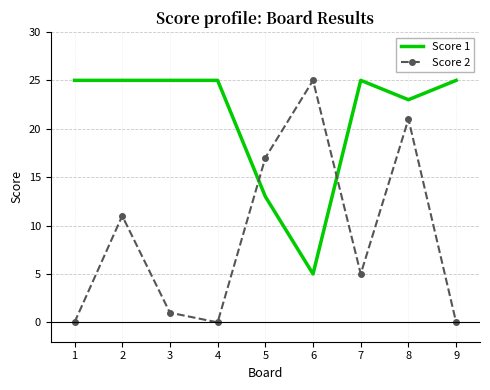

True or false: Score 1 and Score 2 intersect in this chart.

True